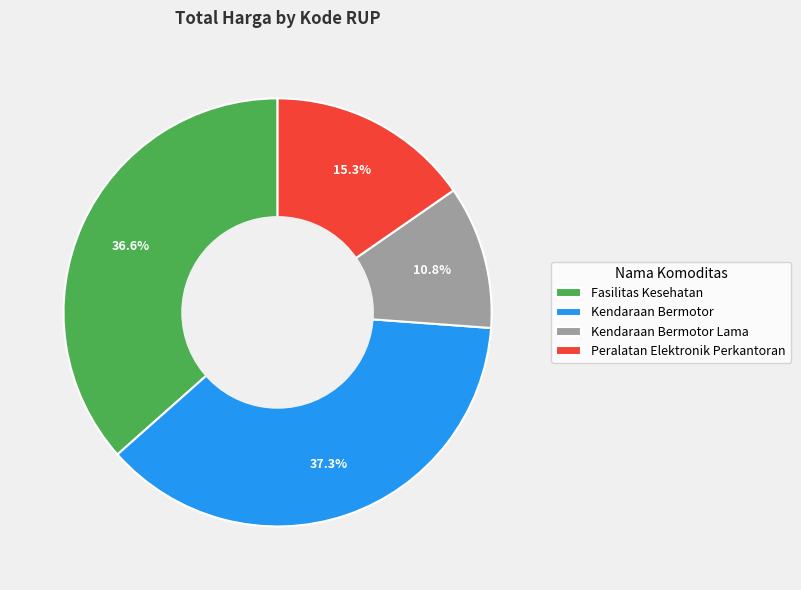

Does Kendaraan Bermotor Lama account for over 50% of the chart?

No